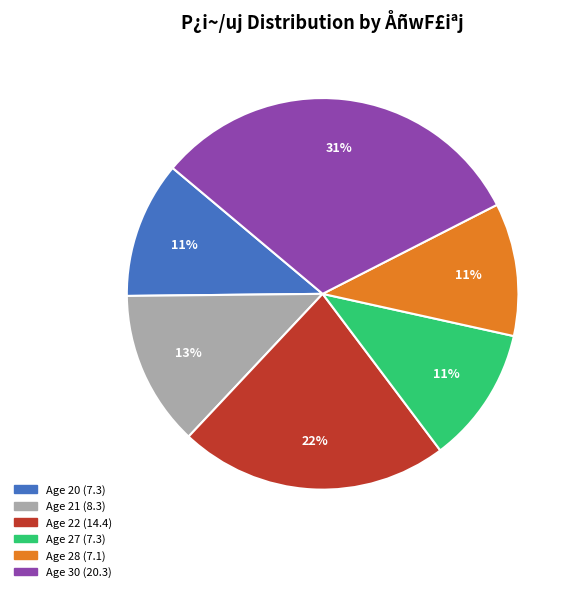

Is there a majority slice in this chart?

No